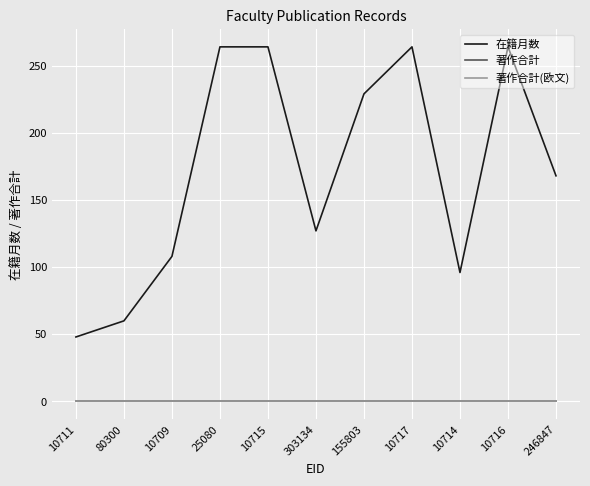

Does the chart have visible grid lines?

Yes